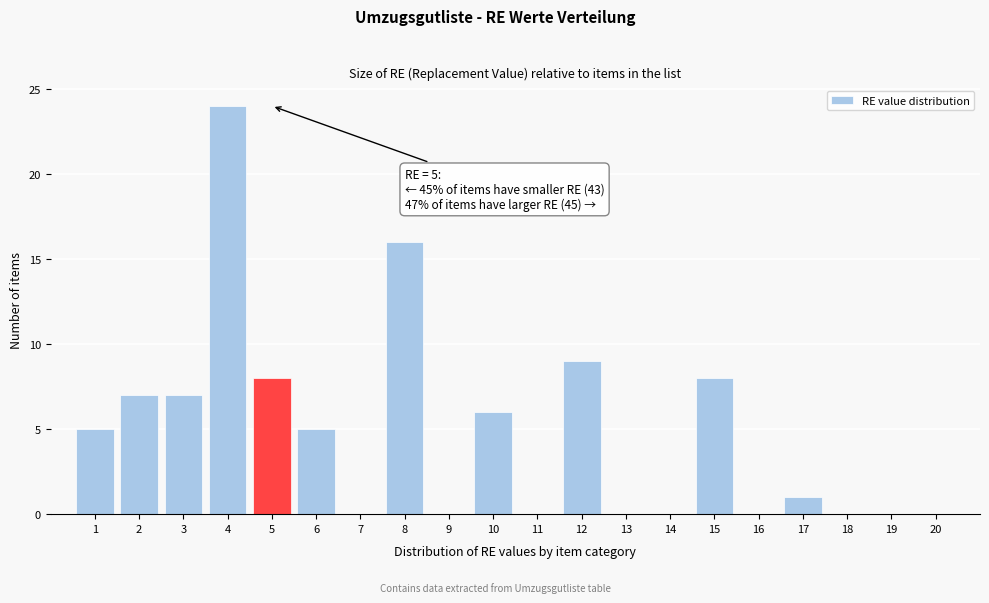

Which range on the x-axis has the tallest bar?

3.5 to 4.5